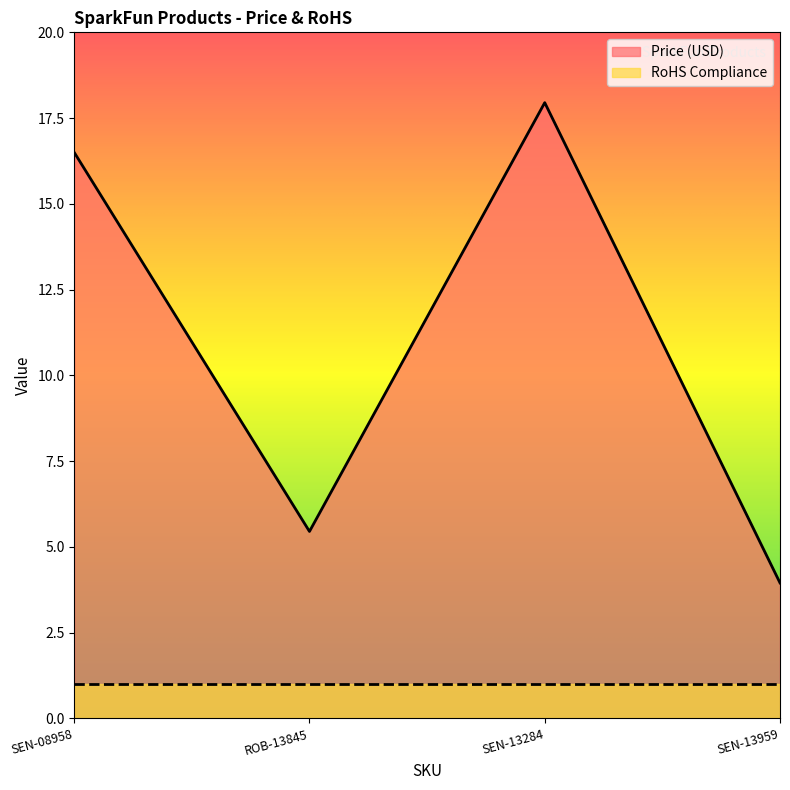

What is the greatest value displayed?

17.9